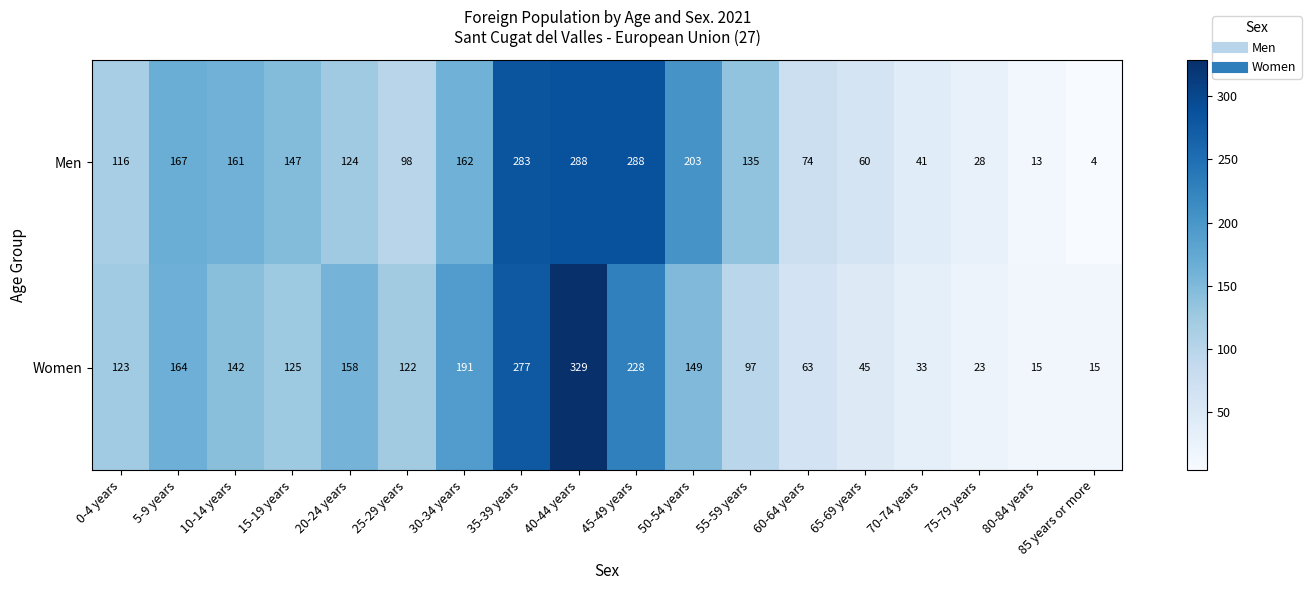

Which series has the largest range (max minus min)?

Women